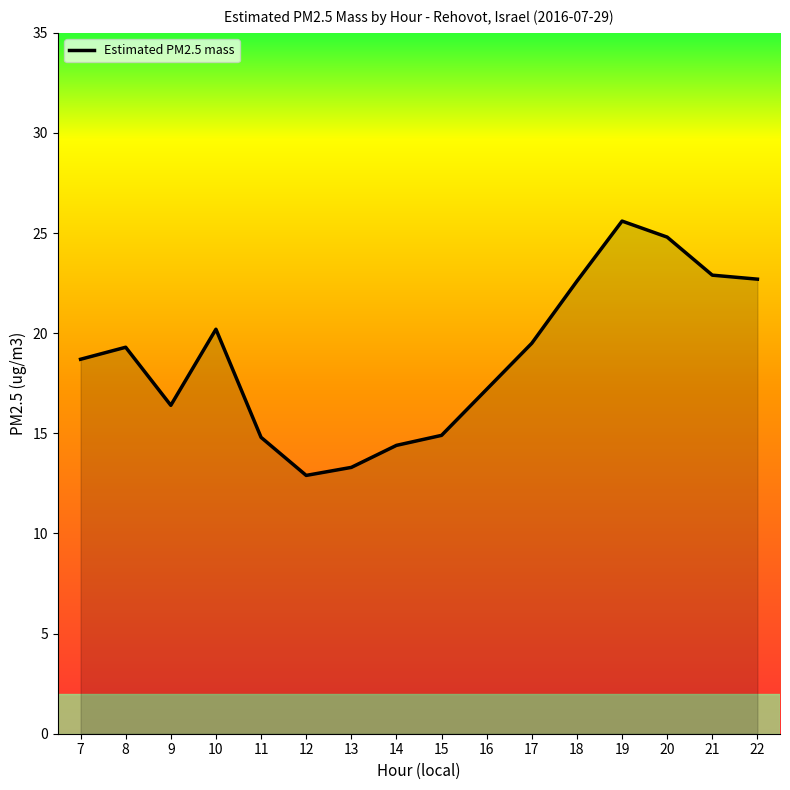

The chart shows a value of 6.5 at 10. True or false?

False